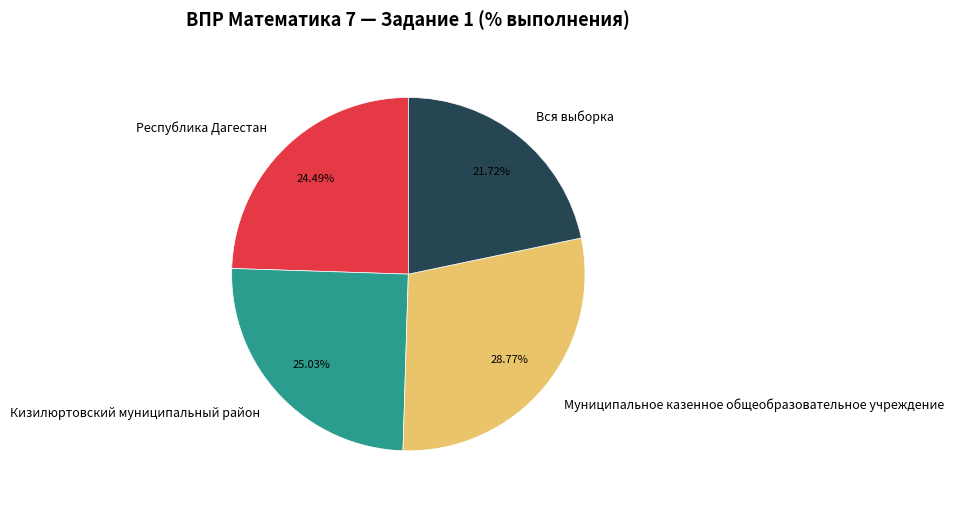

Which slice is the largest?

Муниципальное казенное общеобразовательное учреждение